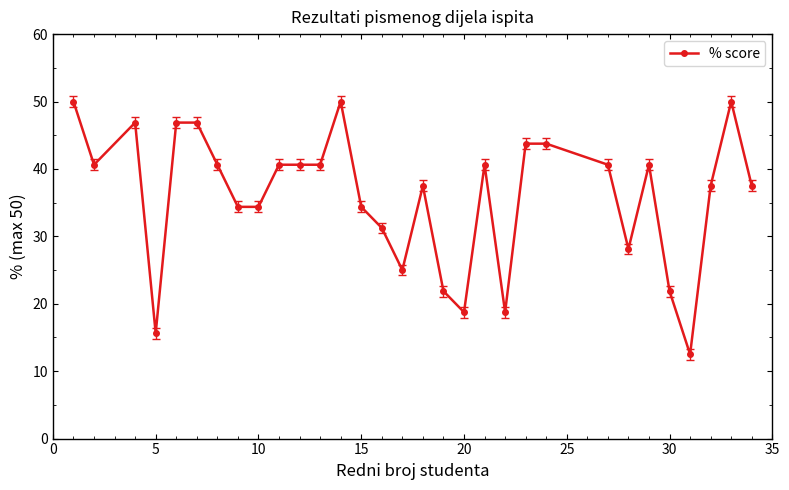

What is the greatest value displayed?

50.0